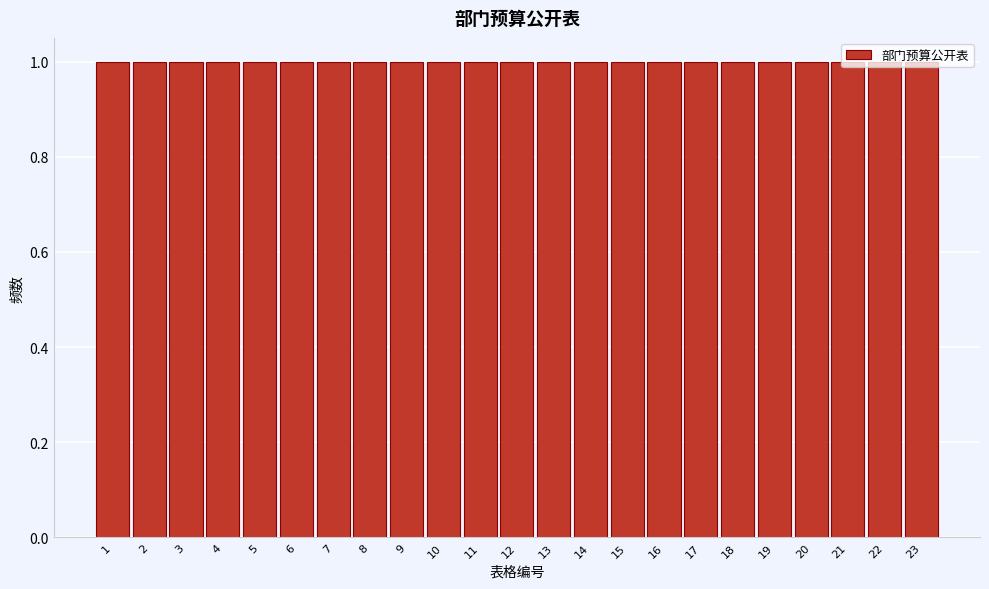

Reading left to right, list every bar in this chart as the range it spans on the x-axis followed by its height. The values are not printed on the chart, so give them approximately, as read against the axis.

0.5 to 1.5: 1
1.5 to 2.5: 1
2.5 to 3.5: 1
3.5 to 4.5: 1
4.5 to 5.5: 1
5.5 to 6.5: 1
6.5 to 7.5: 1
7.5 to 8.5: 1
8.5 to 9.5: 1
9.5 to 10.5: 1
10.5 to 11.5: 1
11.5 to 12.5: 1
12.5 to 13.5: 1
13.5 to 14.5: 1
14.5 to 15.5: 1
15.5 to 16.5: 1
16.5 to 17.5: 1
17.5 to 18.5: 1
18.5 to 19.5: 1
19.5 to 20.5: 1
20.5 to 21.5: 1
21.5 to 22.5: 1
22.5 to 23.5: 1